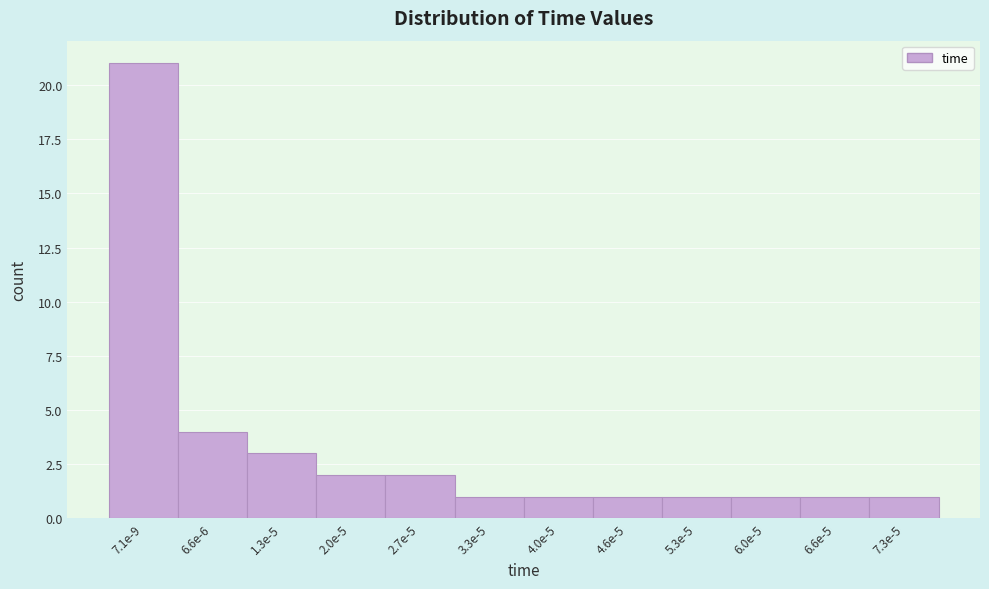

Reading left to right, list all the values displayed in this chart.

21	4	3	2	2	1	1	1	1	1	1	1